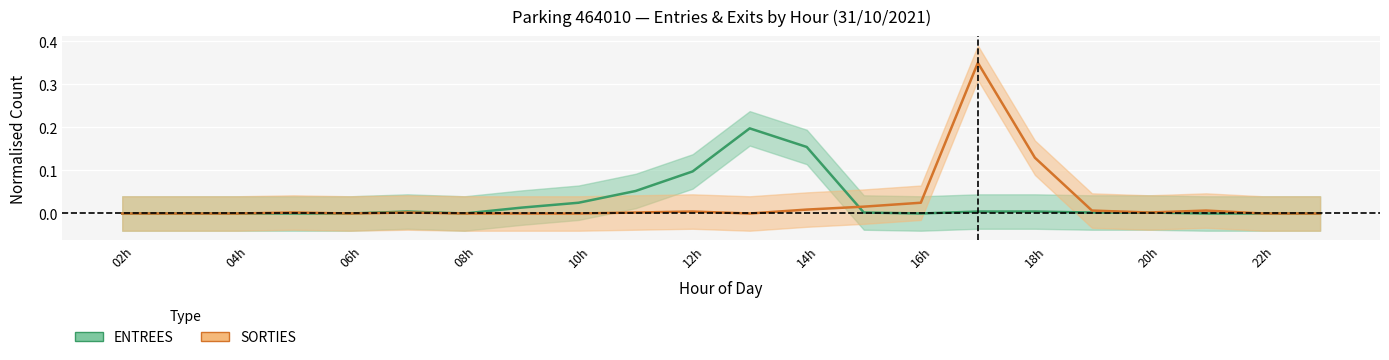

Where is the first local minimum for SORTIES?

06h